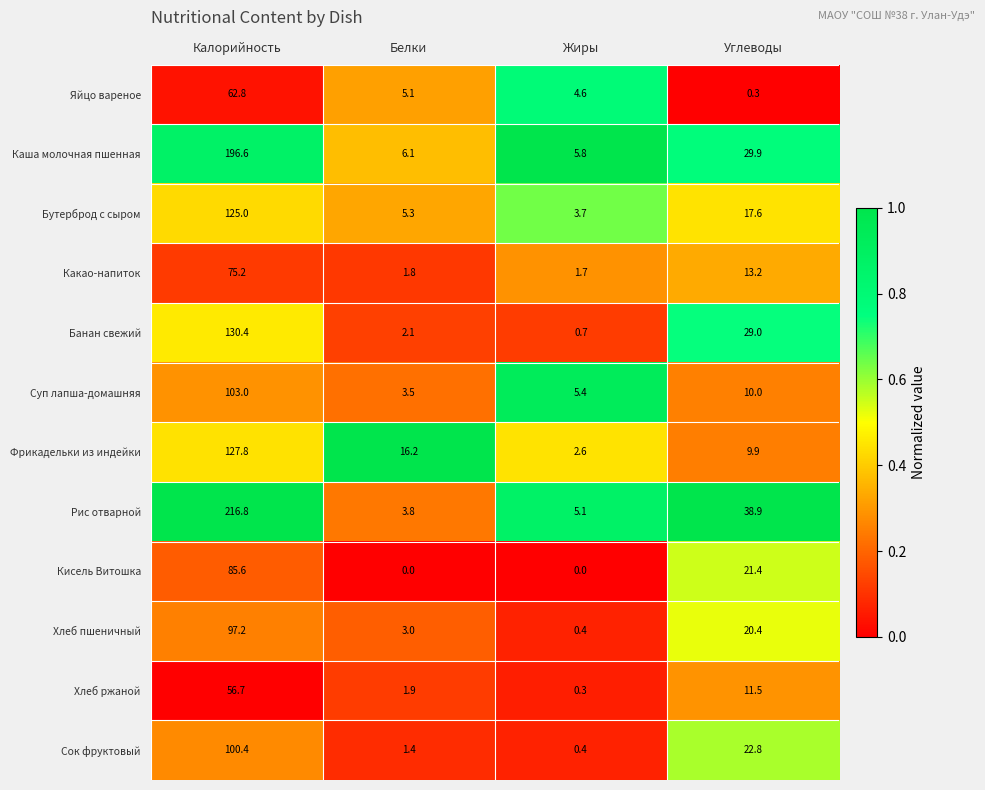

What is the total value across all series at Калорийность?

1377.5